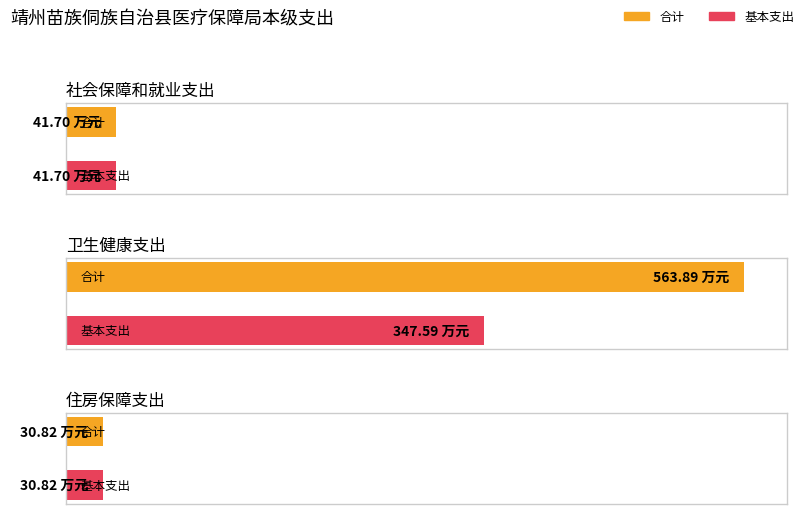

How many groups of bars are there?

3